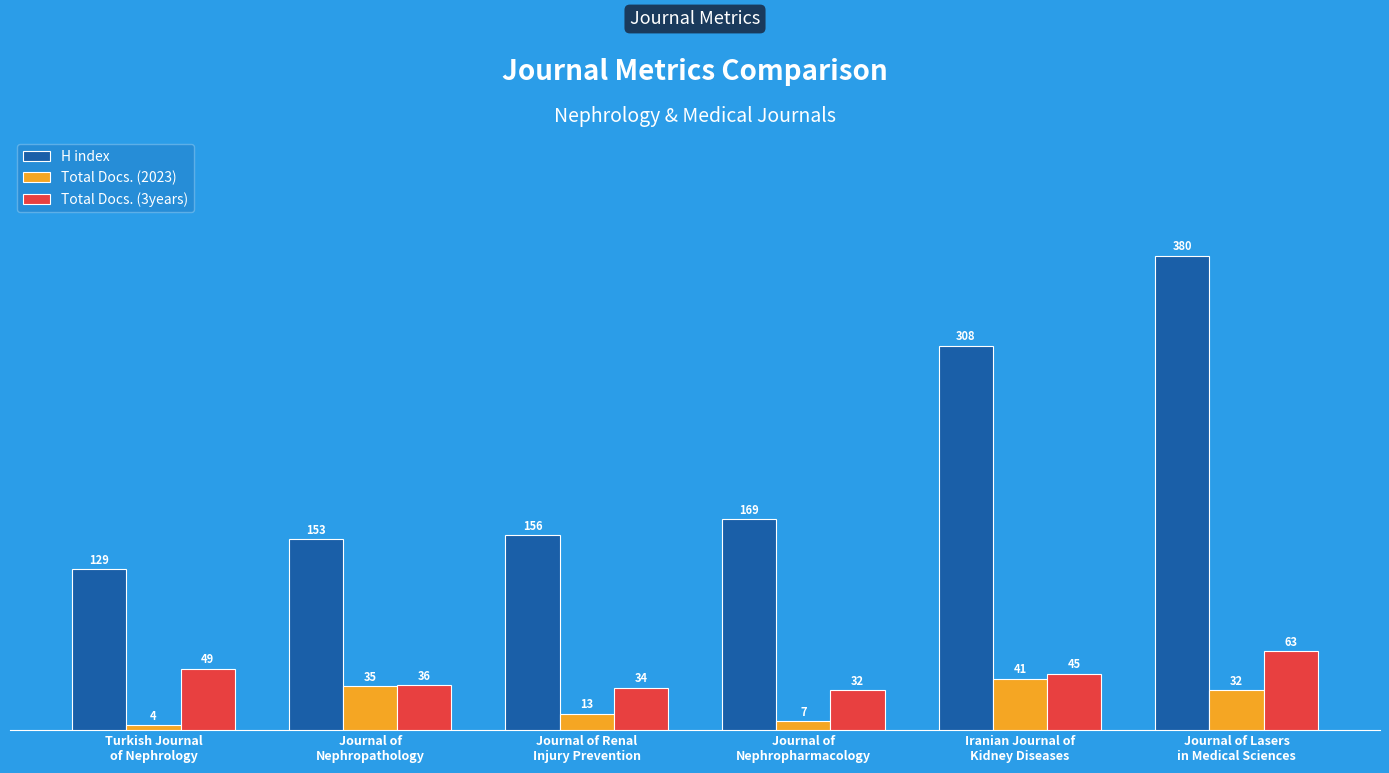

Which series has the widest spread of values?

H index